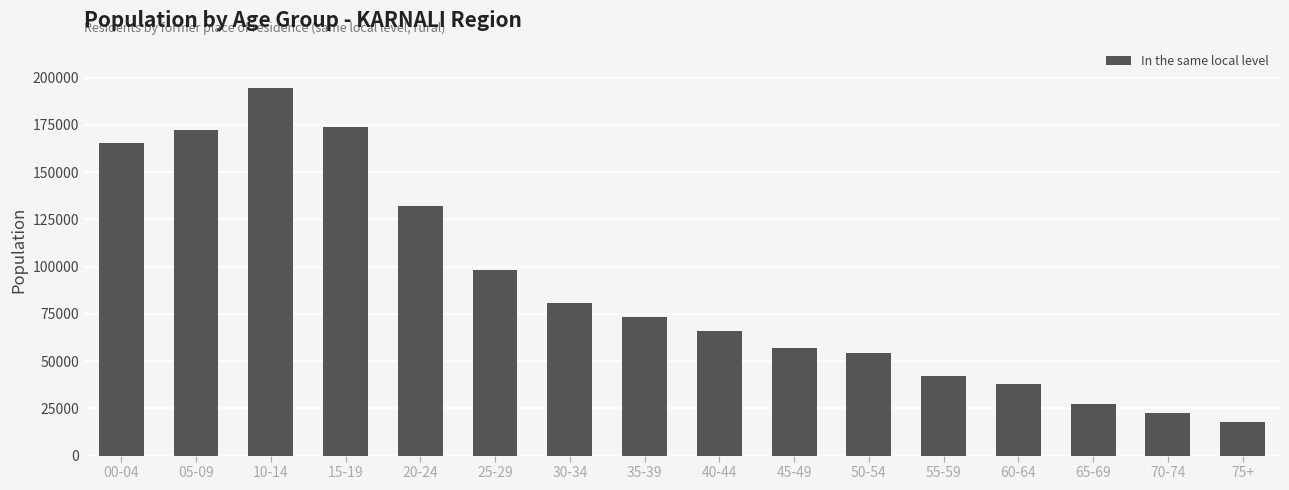

How many bars are there in total?

16